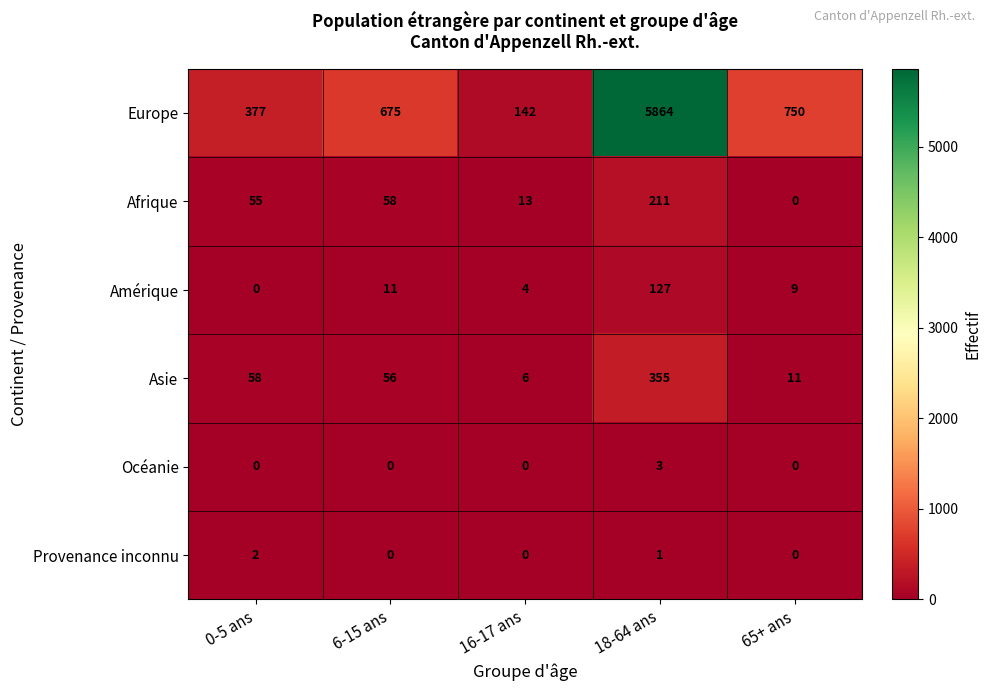

At which category is the sum across all series the highest?

18-64 ans